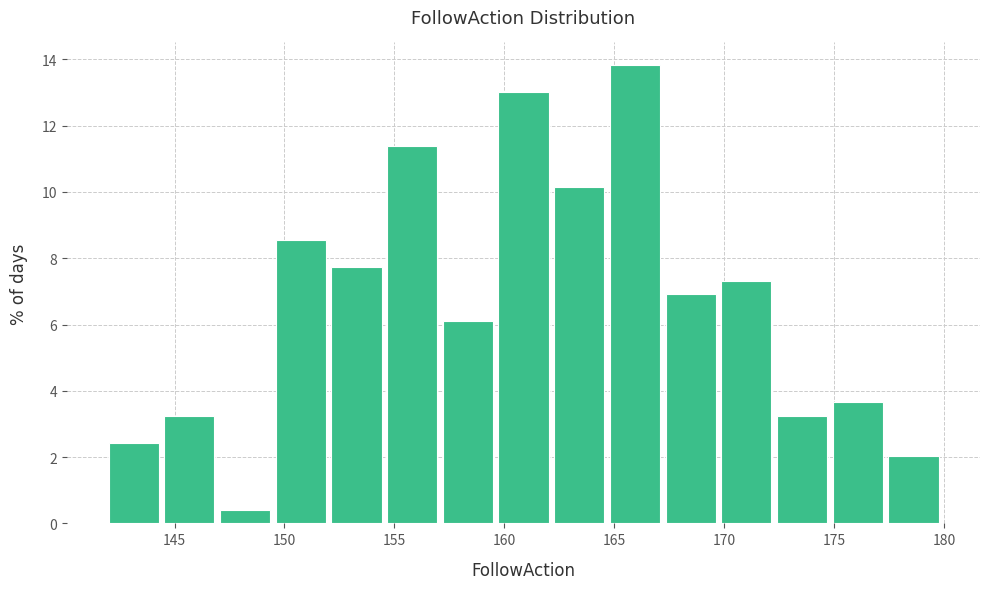

What is the height of the bar covering 144.5 to 147.0 on the x-axis? Neither the bar edges nor the heights are printed on the chart, so give them approximately, as read against the axes.

3.2